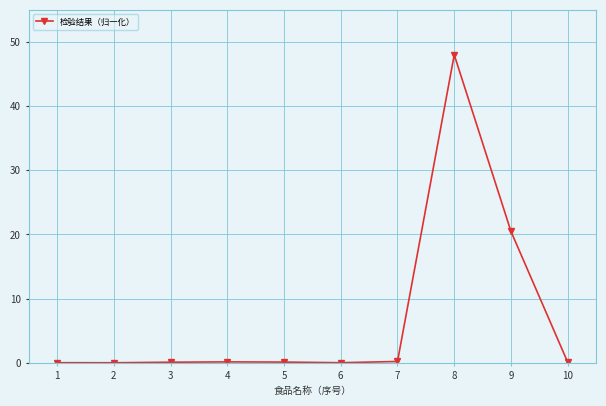

What is the change in value from 8 to 9?

-27.5